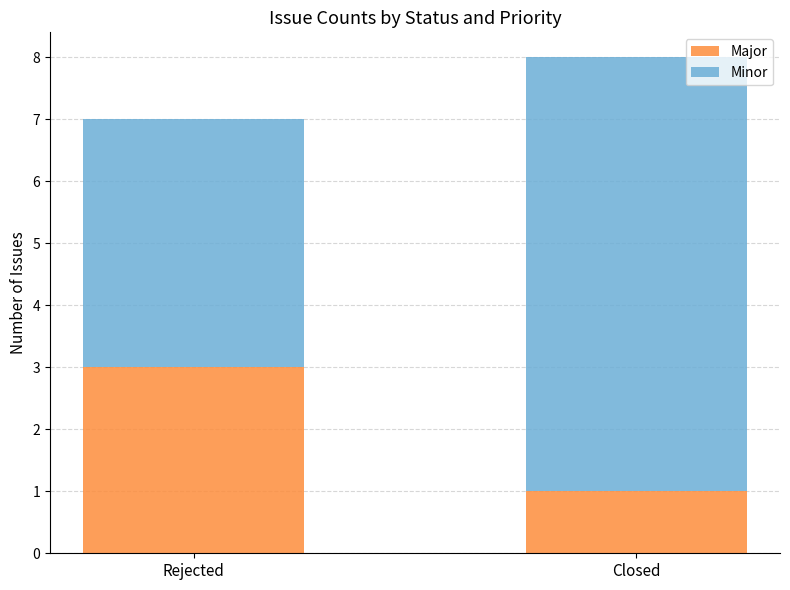

What are all the series names shown in the legend?

Major, Minor